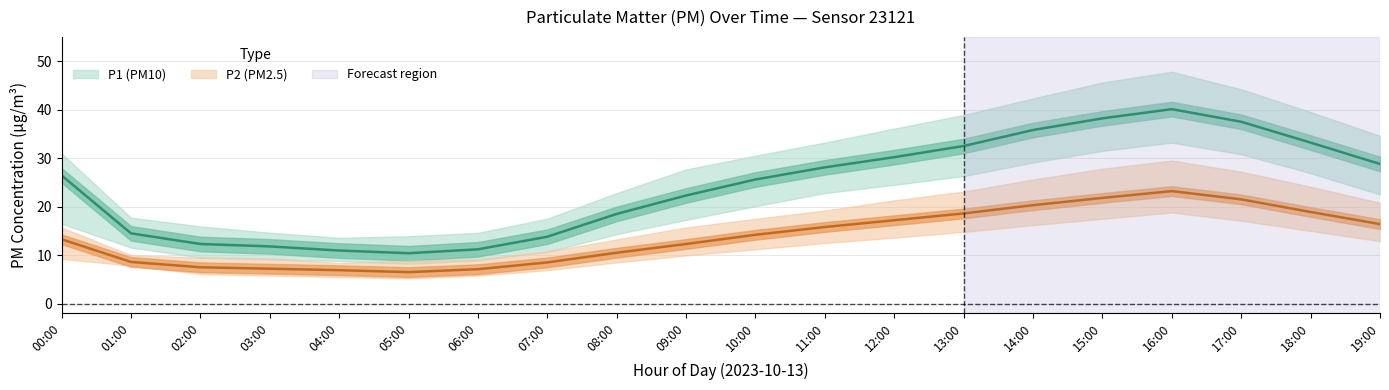

Between 07:00 and 10:00, which is larger?

10:00